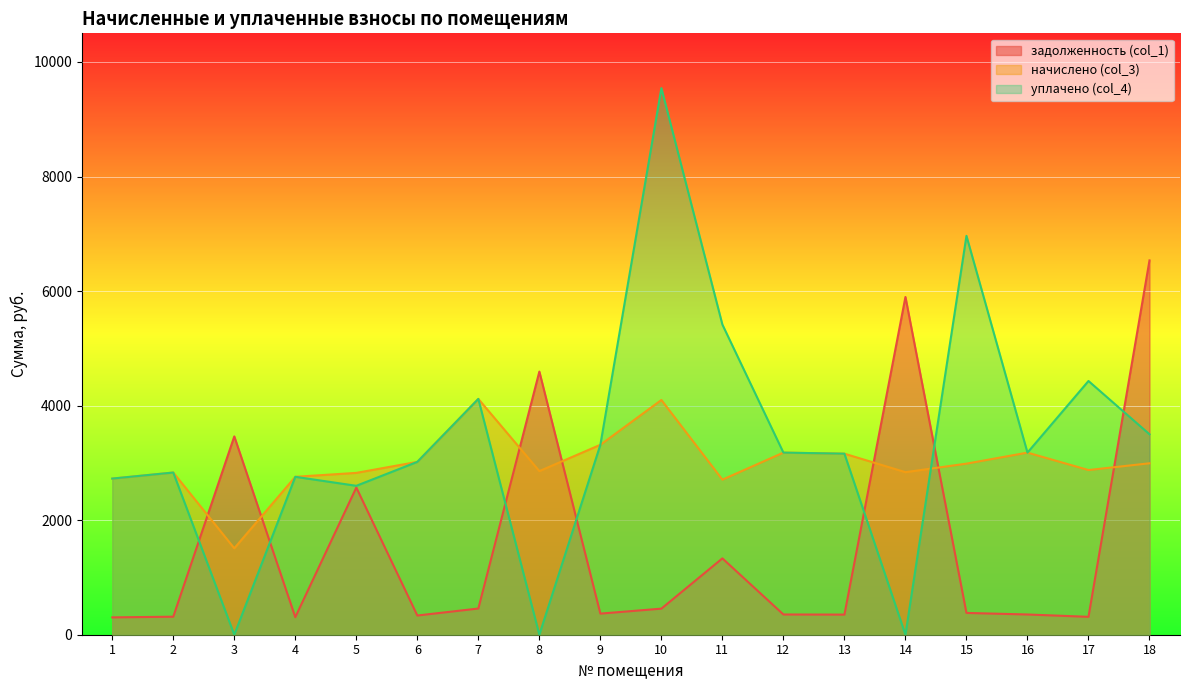

How many lines are shown in the chart?

3